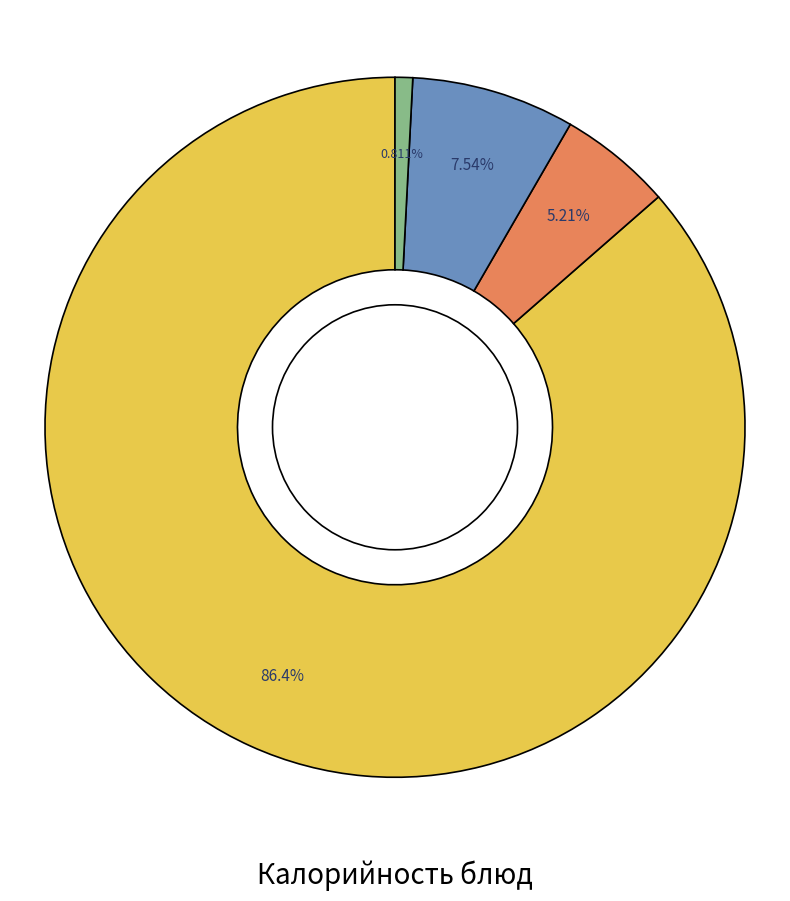

How many slices are in this pie chart?

4